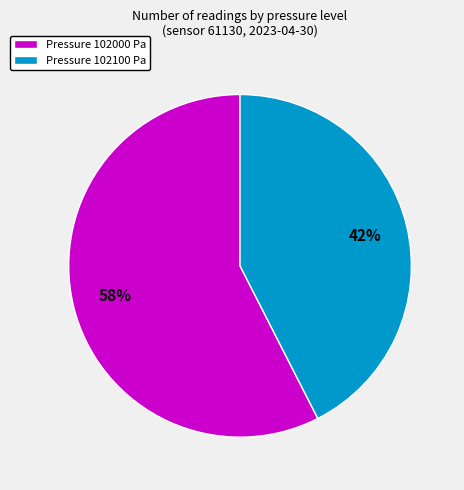

What is the largest slice in the pie chart?

Pressure 102000 Pa